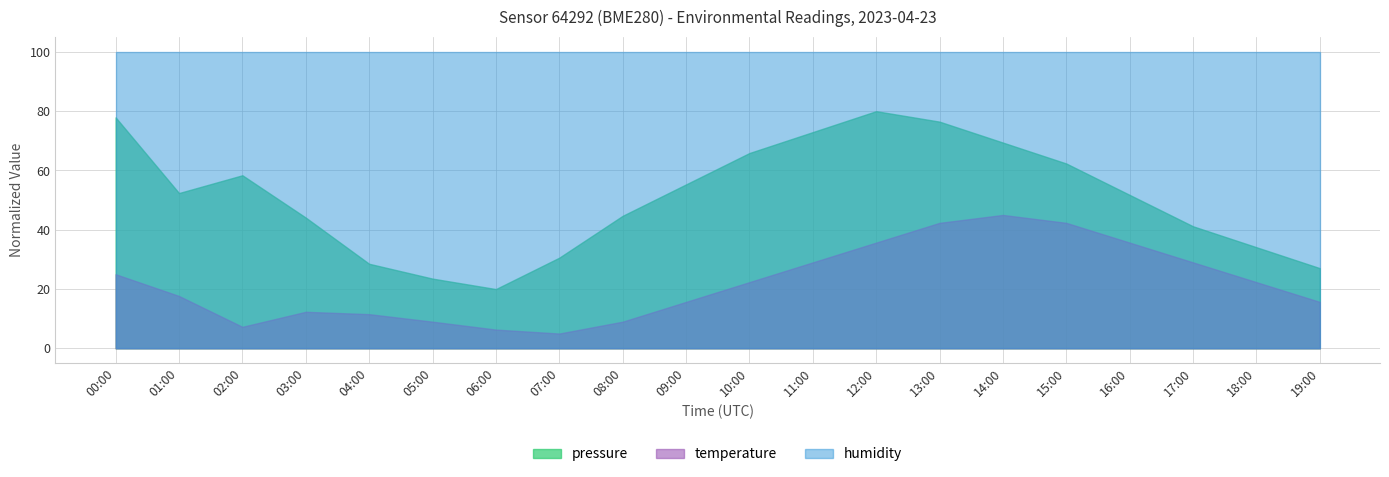

How many values in the pressure series exceed 52?

10